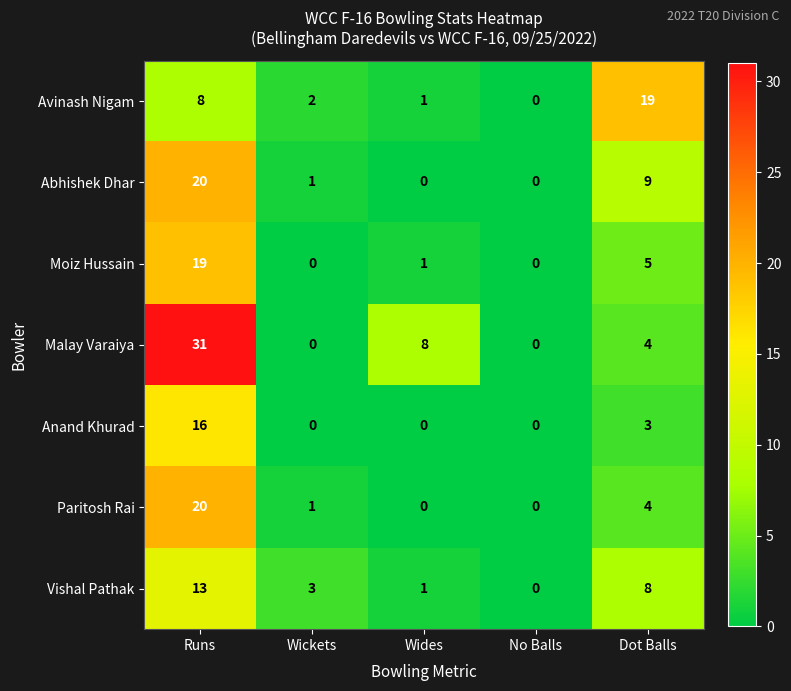

What is the difference between the highest and lowest values at Wickets?

3